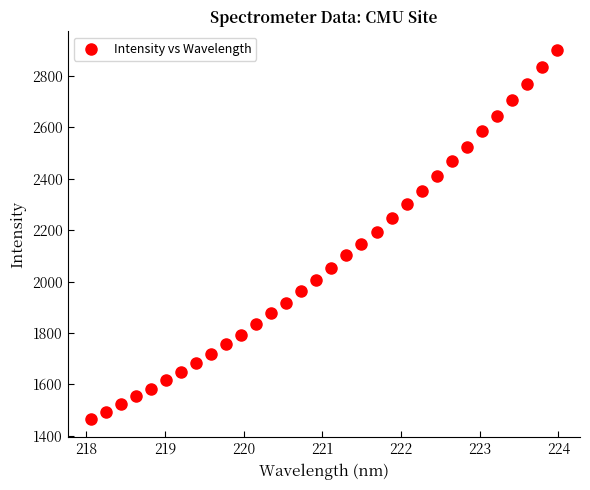

What is the range of X values (max minus min)?

5.9